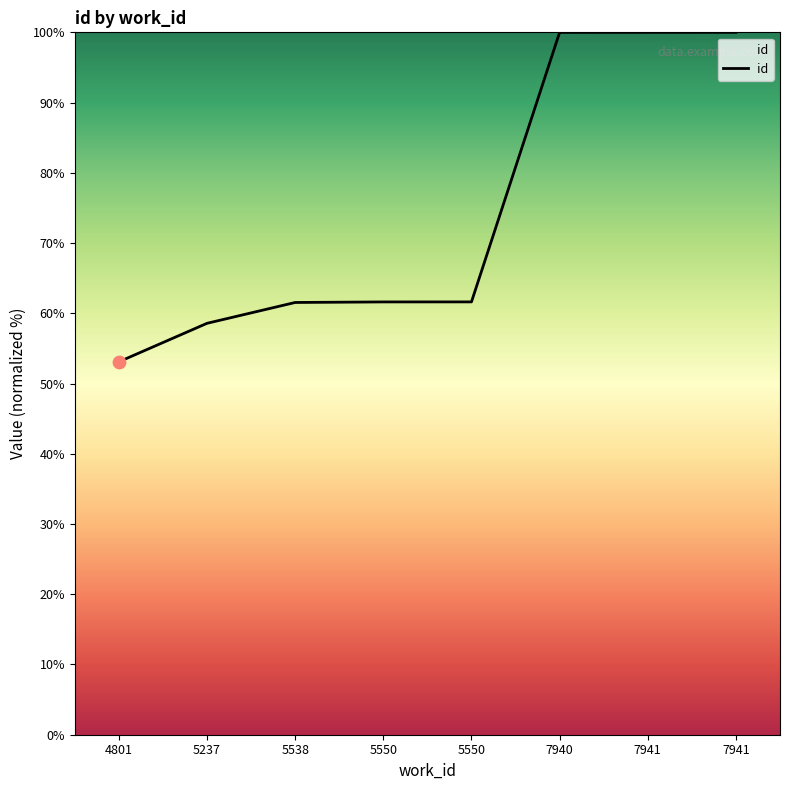

Which has a higher value, 5538 or 7941?

7941